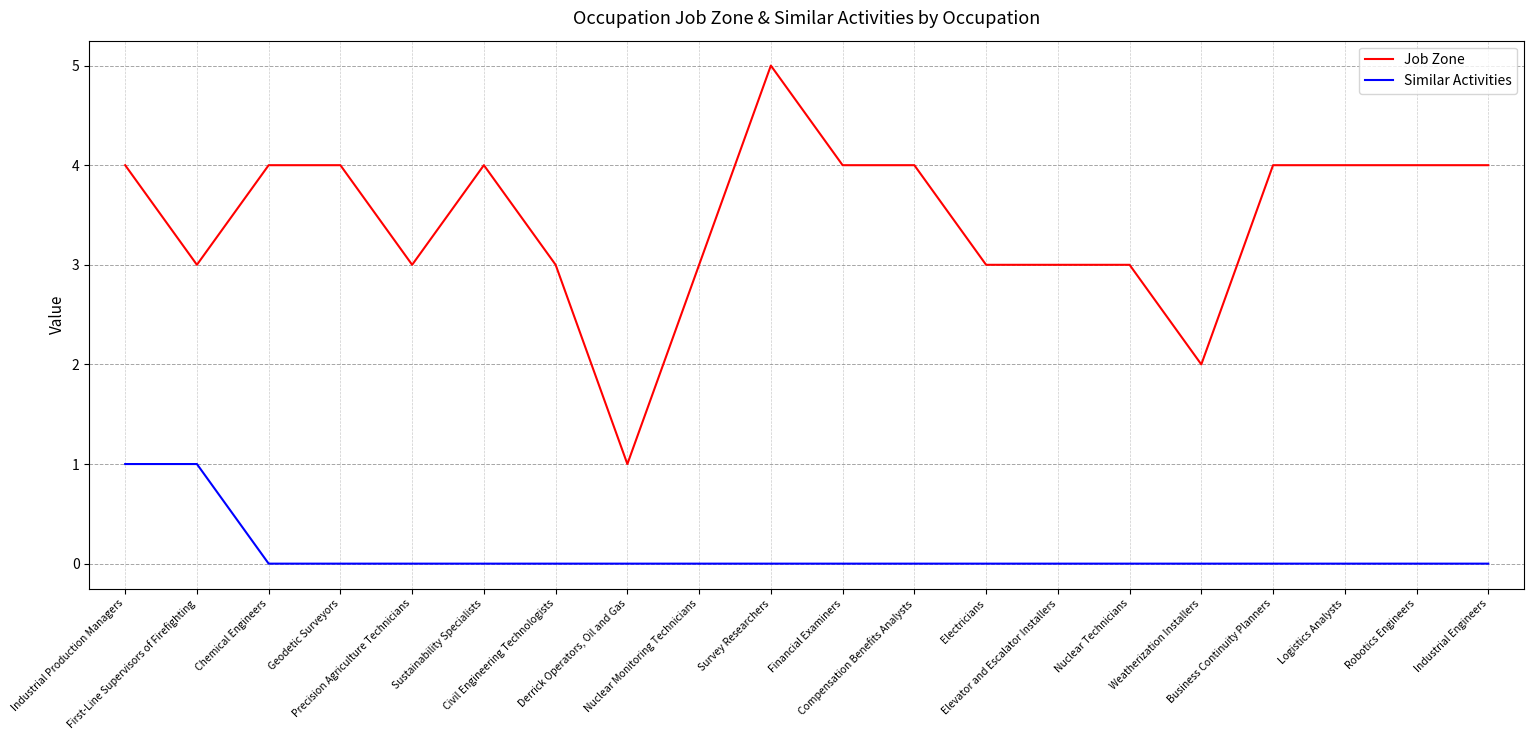

Count the number of categories in the chart.

20